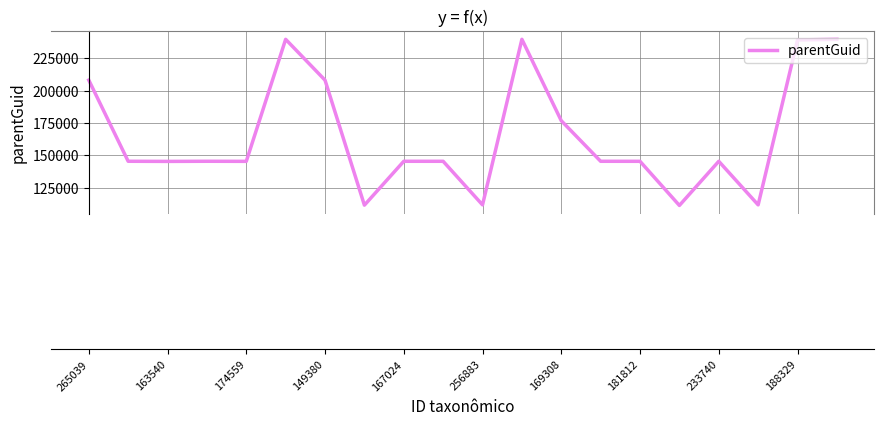

What is the minimum value shown in the chart?

111292